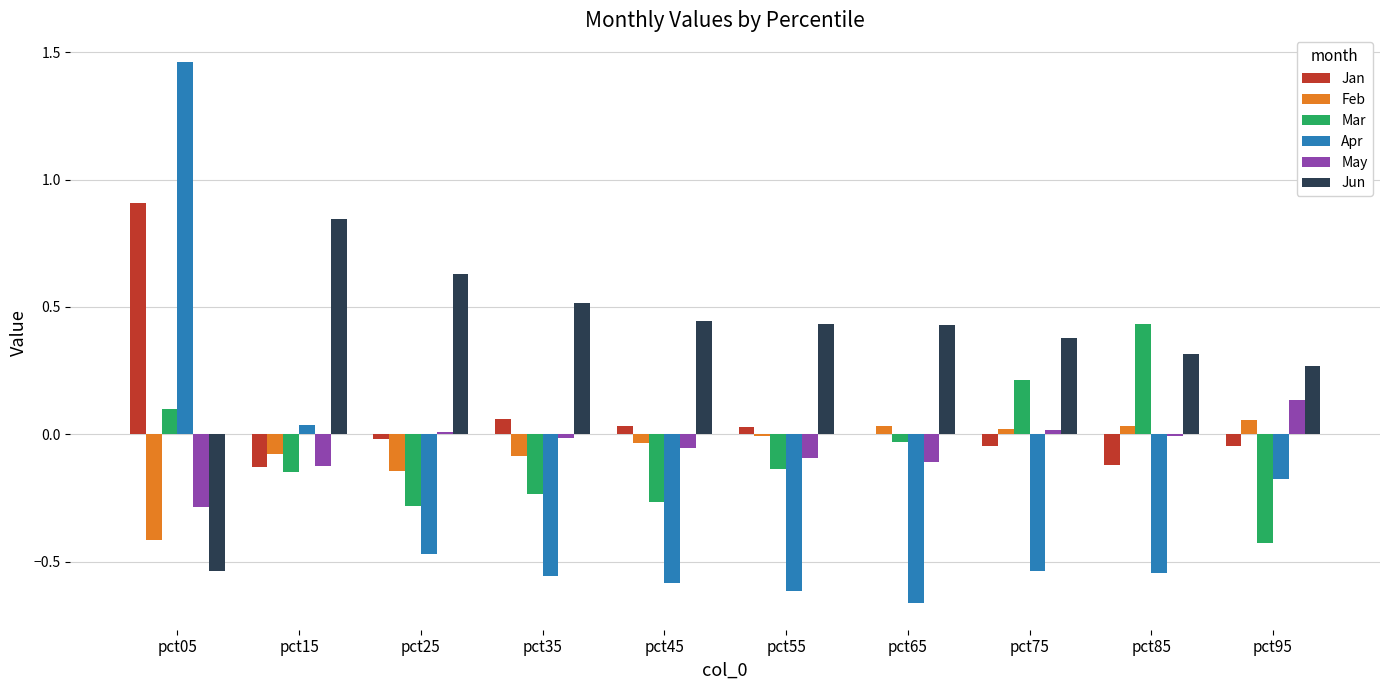

The value of Jan at pct55 is 0.0. True or false?

True